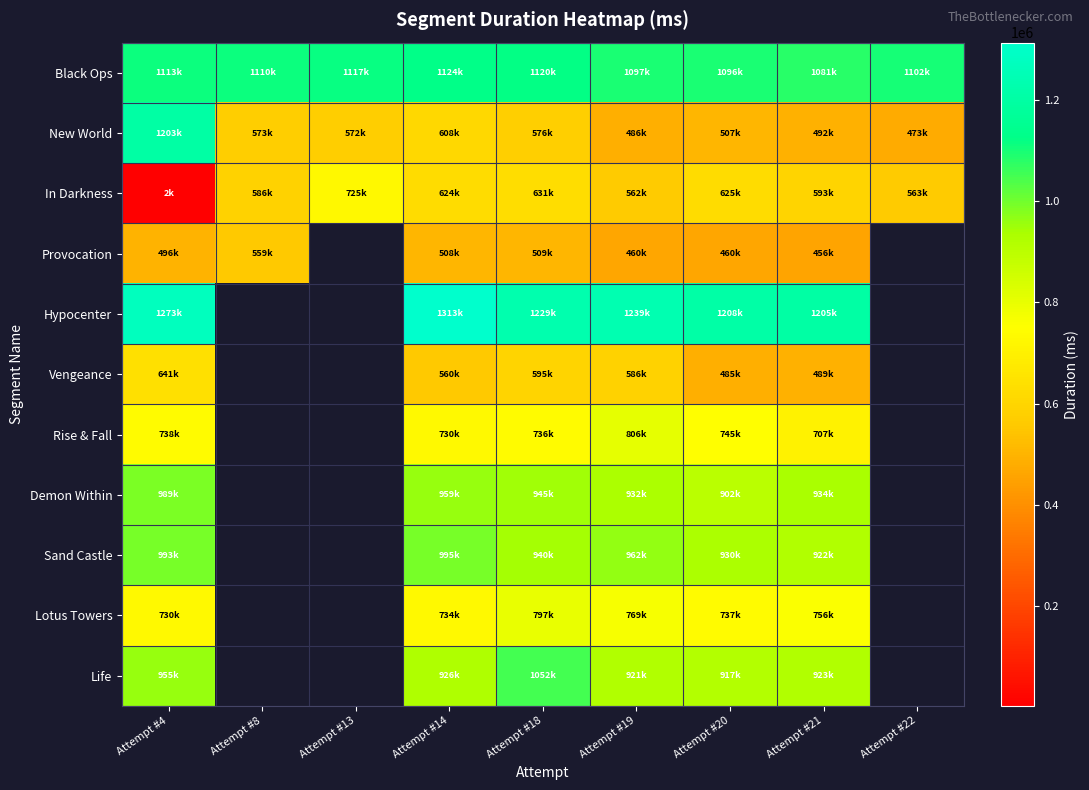

Which series has the widest spread of values?

New World